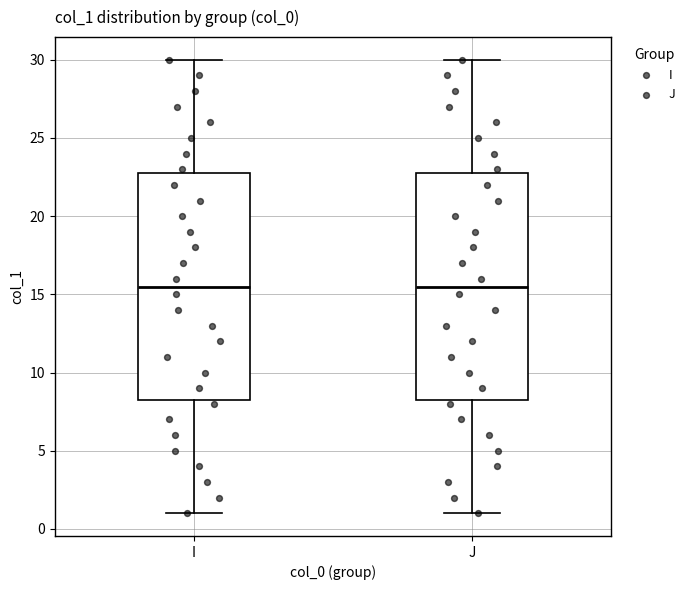

Reading left to right, transcribe this box plot: for each box, give where its median line is, the range the box spans, and where its two whiskers end, as read against the y-axis. The values are not printed on the chart, so give them approximately, as read against the axis.

I: median 15.5, box 8.5 to 23.0, whiskers 1.0 to 30.0
J: median 15.5, box 8.5 to 23.0, whiskers 1.0 to 30.0